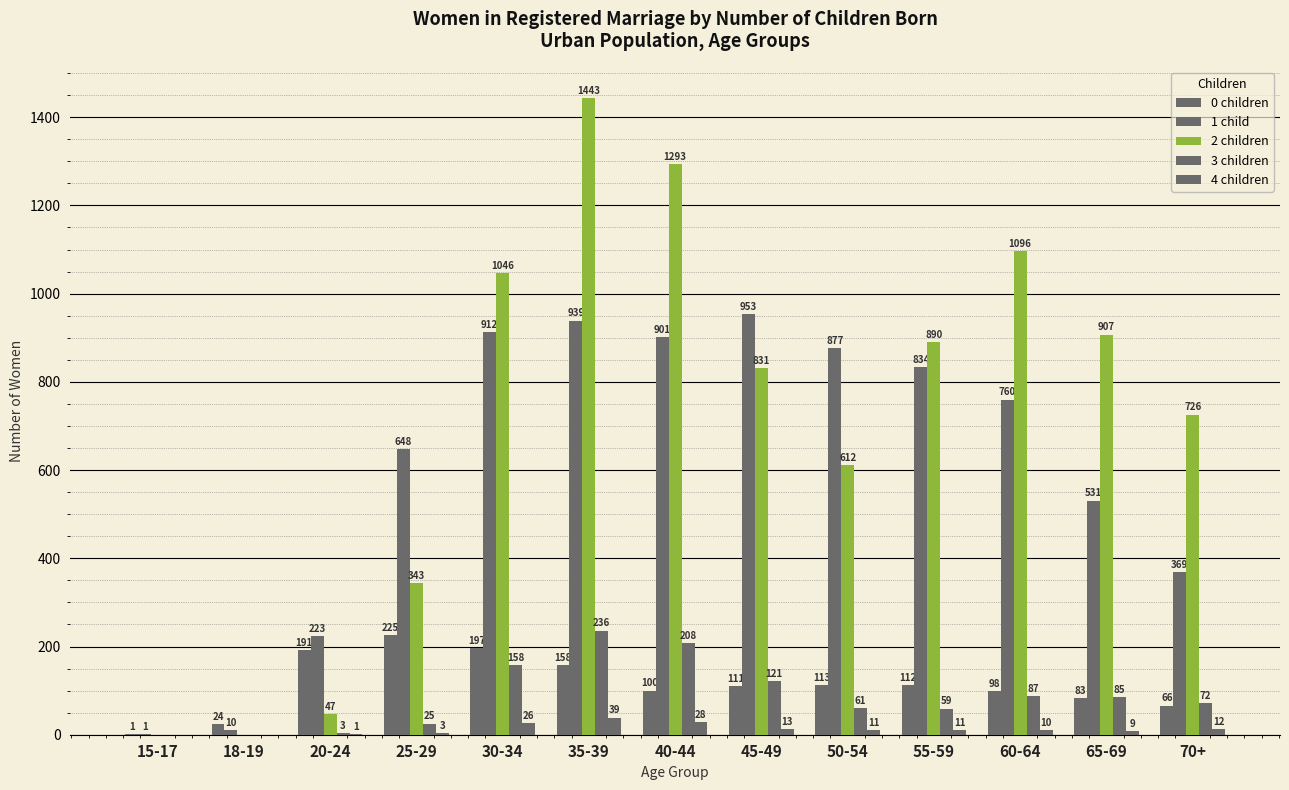

What is the difference between the maximum and second lowest values in the 3 children series?

236